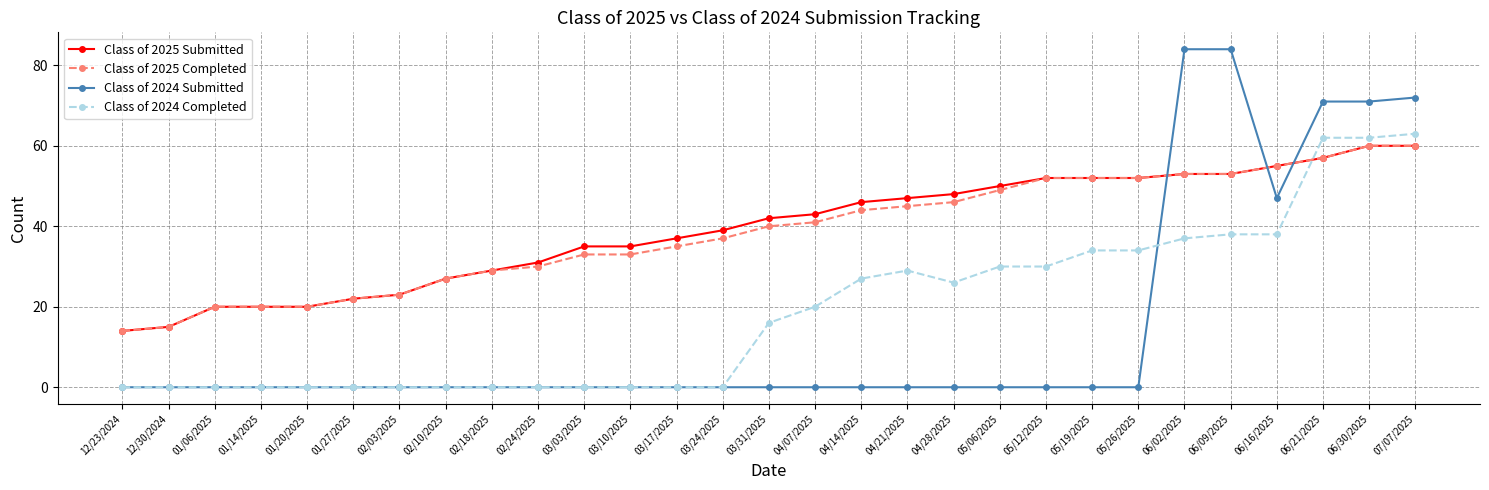

What is the sum of all Class of 2024 Submitted values?

429